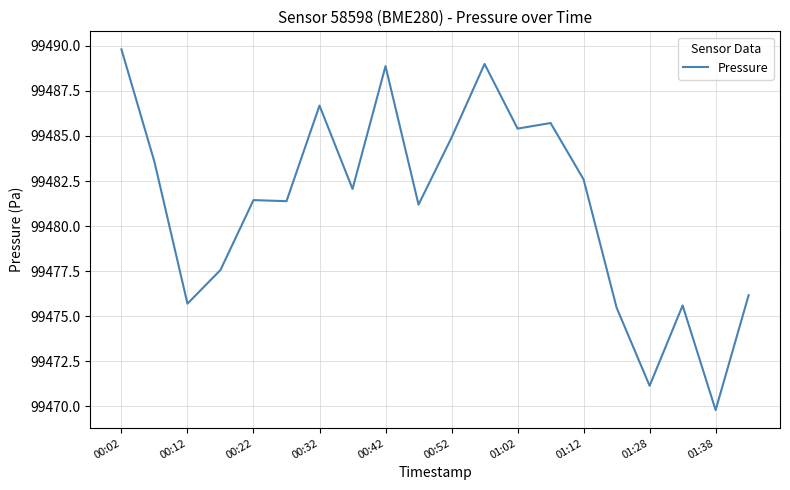

What is the minimum value shown in the chart?

99469.8